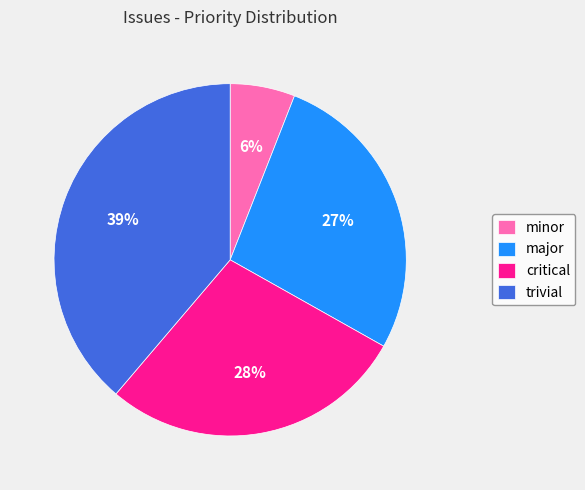

What percentage is the critical slice, to the nearest percent?

28%